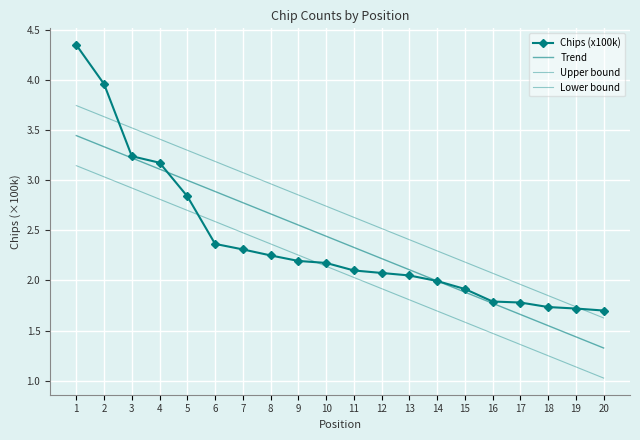

At which category is the sum across all series the highest?

1